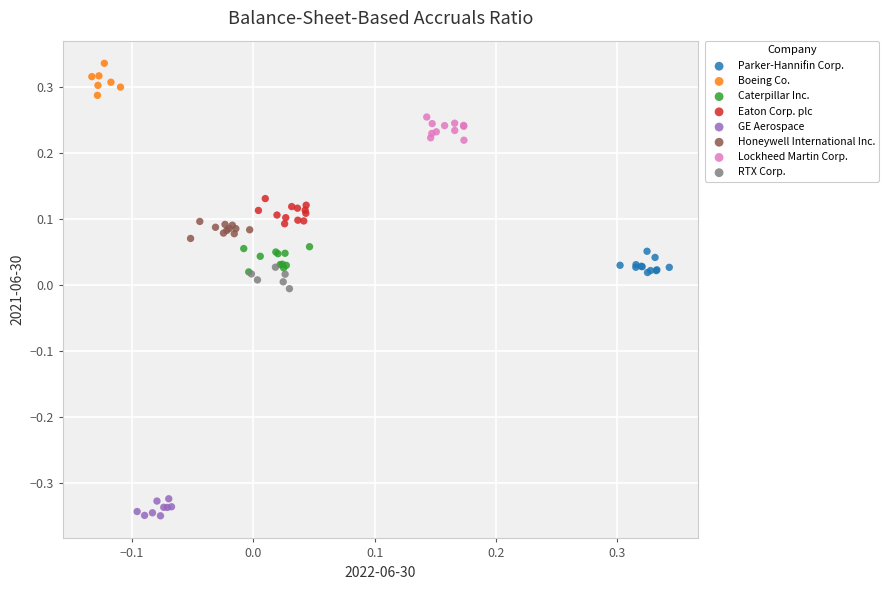

Which series contains the lowest Y value?

GE Aerospace